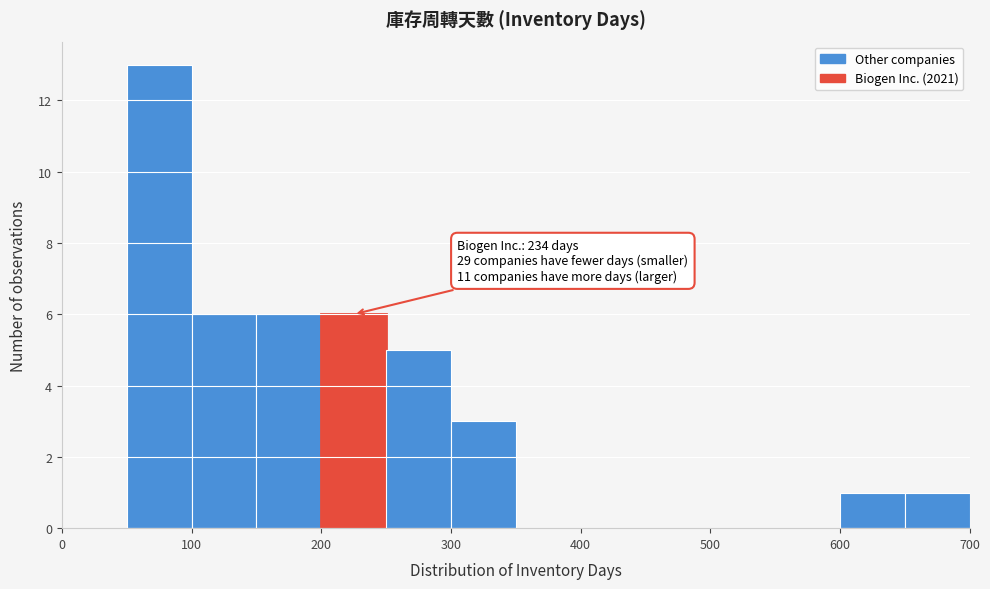

Which range on the x-axis has the tallest bar?

50 to 100